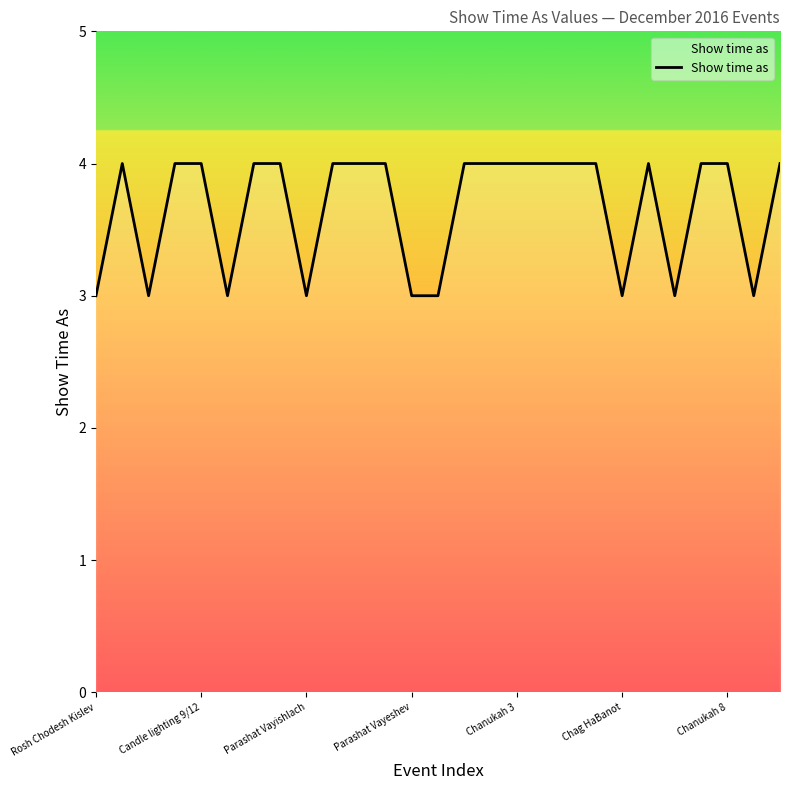

What is the minimum value shown in the chart?

3